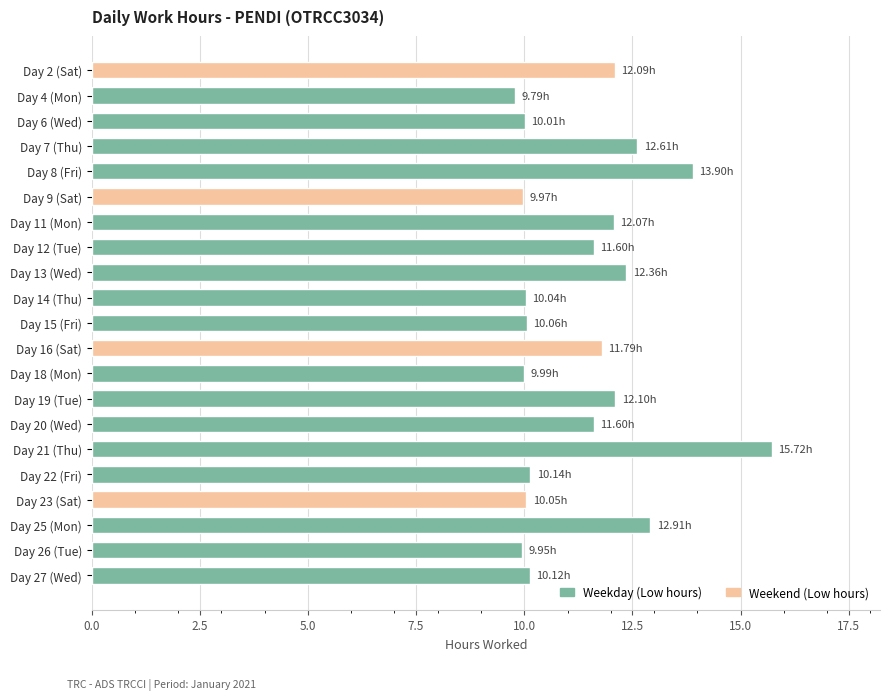

What is the minimum value shown in the chart?

9.8